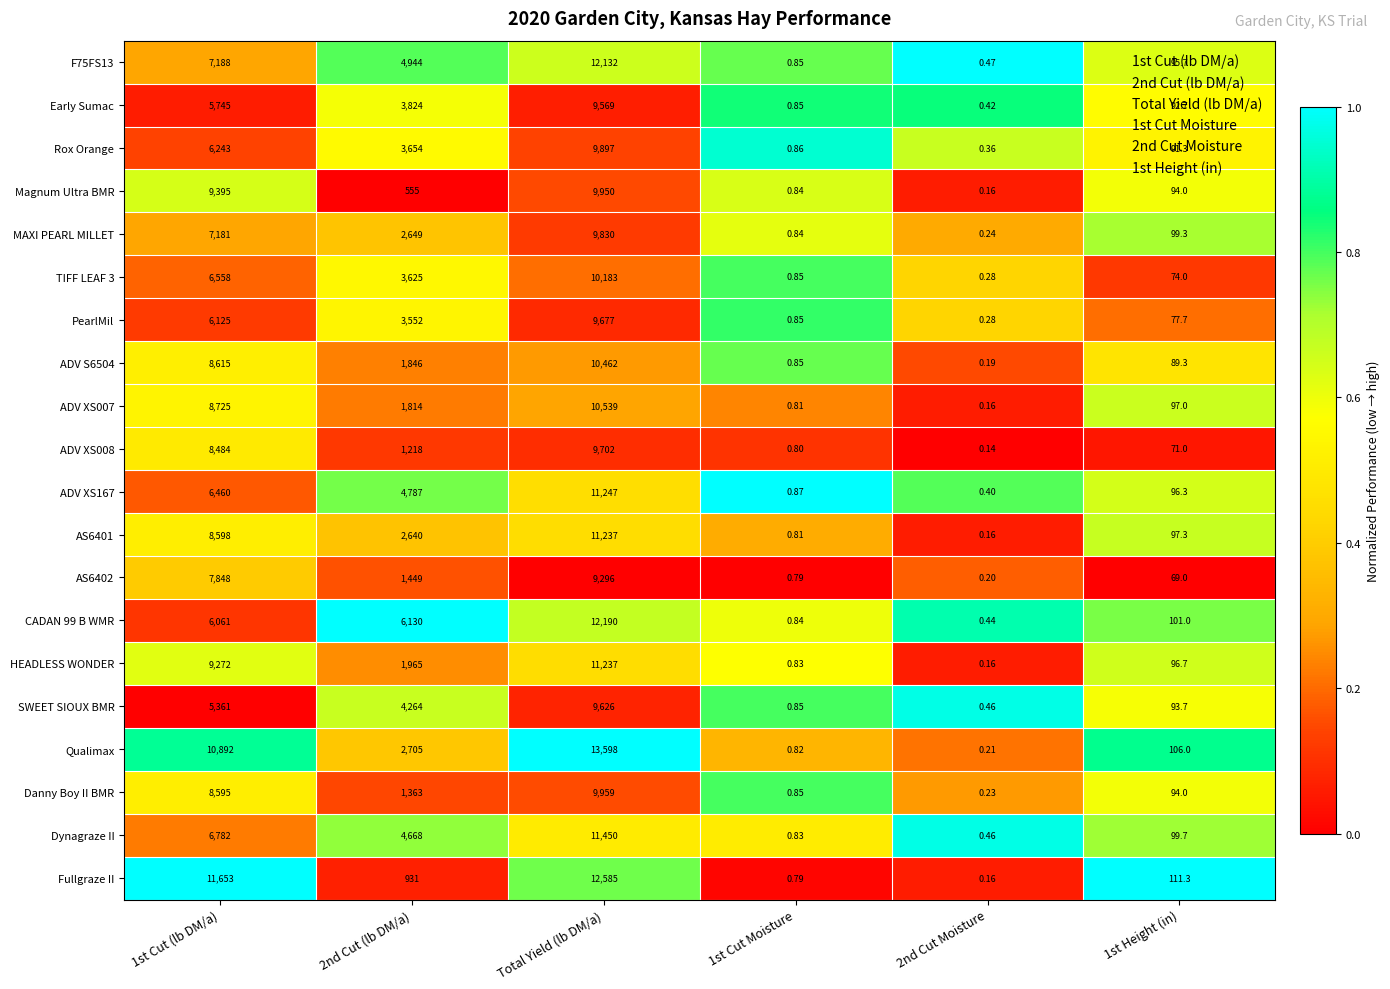

At which category is the sum across all series the highest?

Total Yield (lb DM/a)